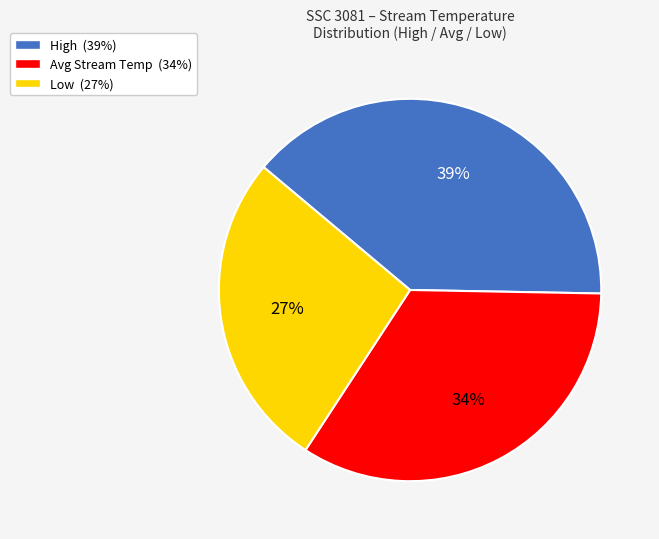

Which slice is the largest?

High